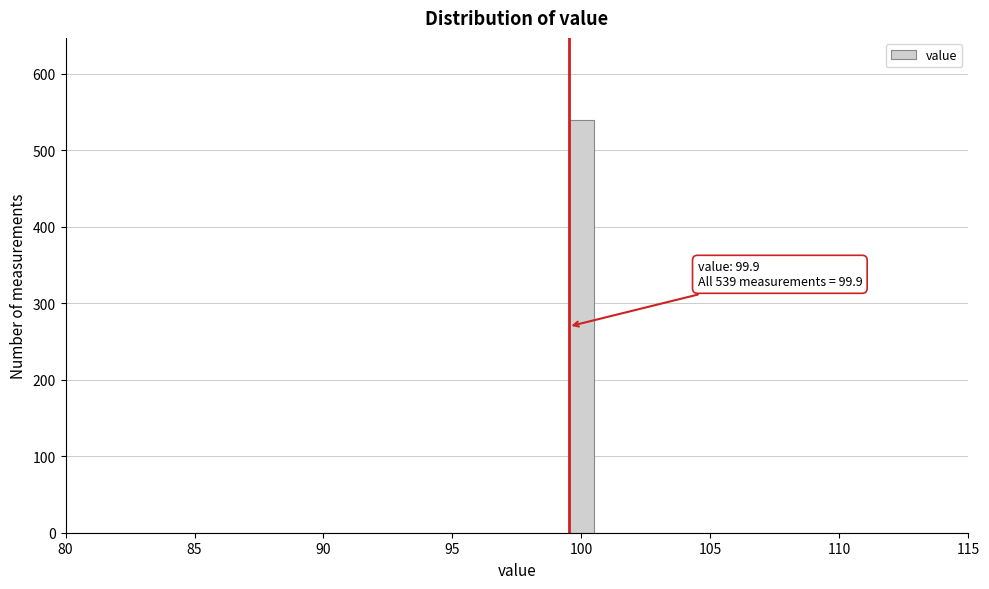

Read against the x-axis, roughly where is the centre of the tallest bar?

100.0